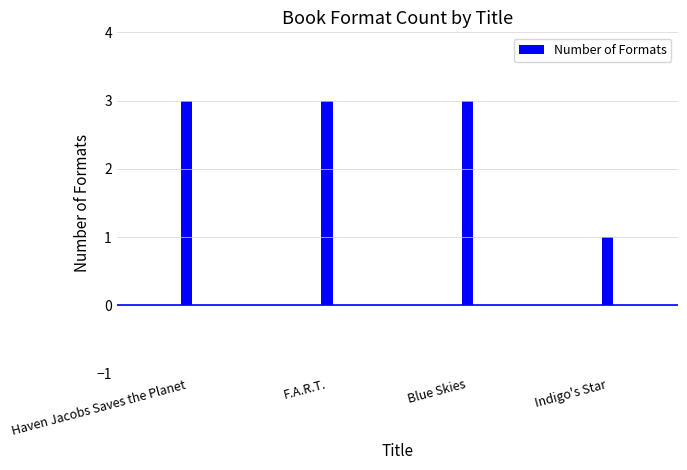

Reading left to right, what are all the values shown in this chart?

Haven Jacobs Saves the Planet=3	F.A.R.T.=3	Blue Skies=3	Indigo's Star=1